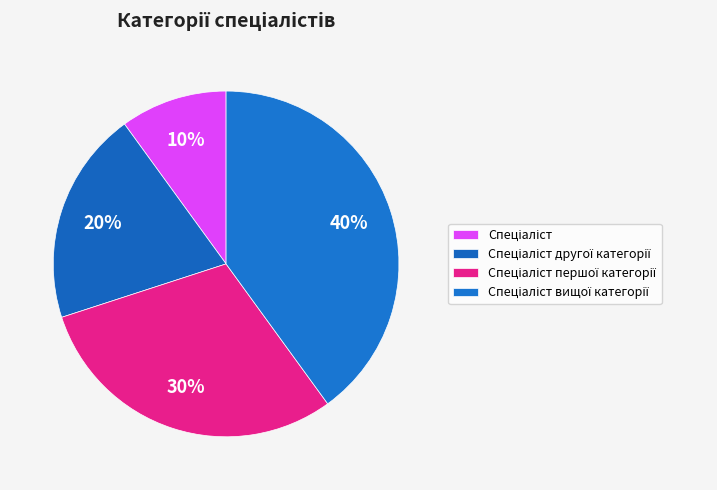

How many segments does this pie chart have?

4